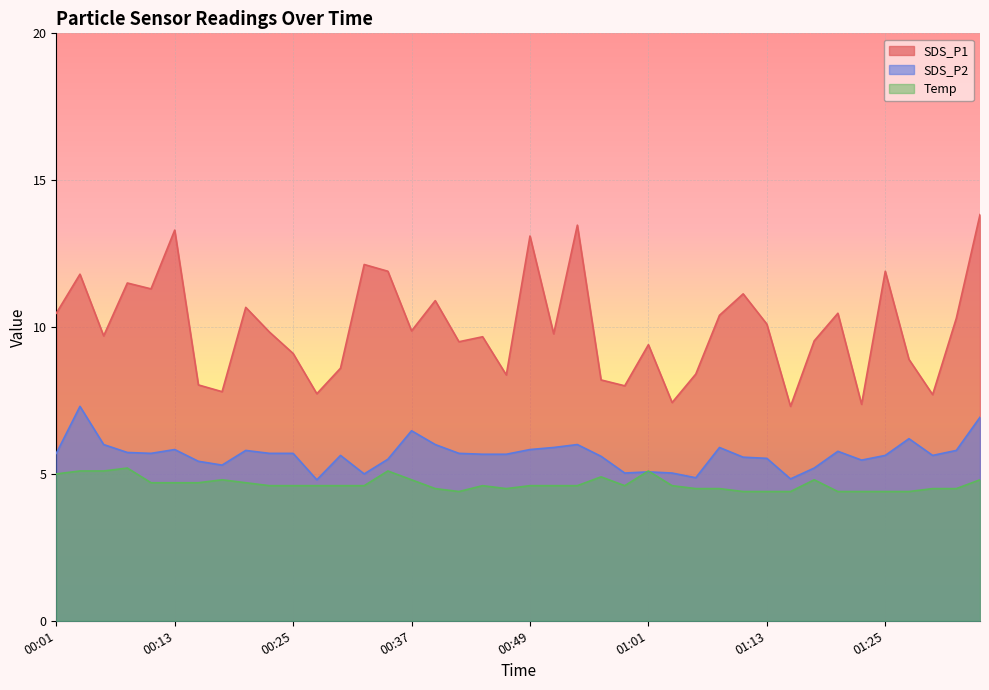

How many data points in SDS_P2 are less than 5?

3